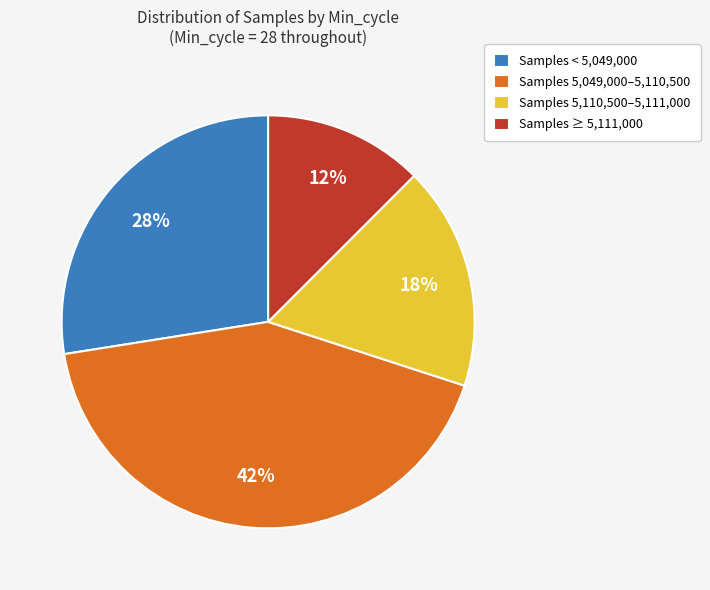

Which category has the biggest portion of the pie?

Samples 5,049,000–5,110,500